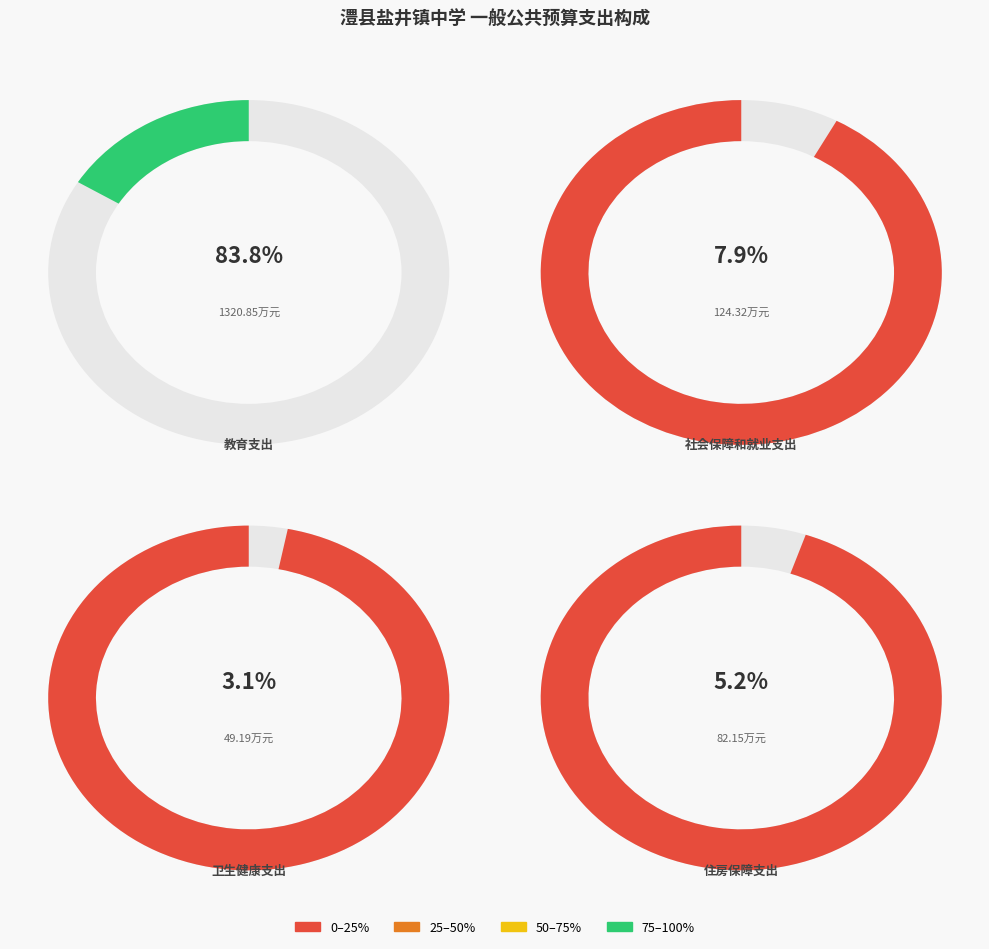

True or false: 社会保障和就业支出 accounts for 19% of the total.

False